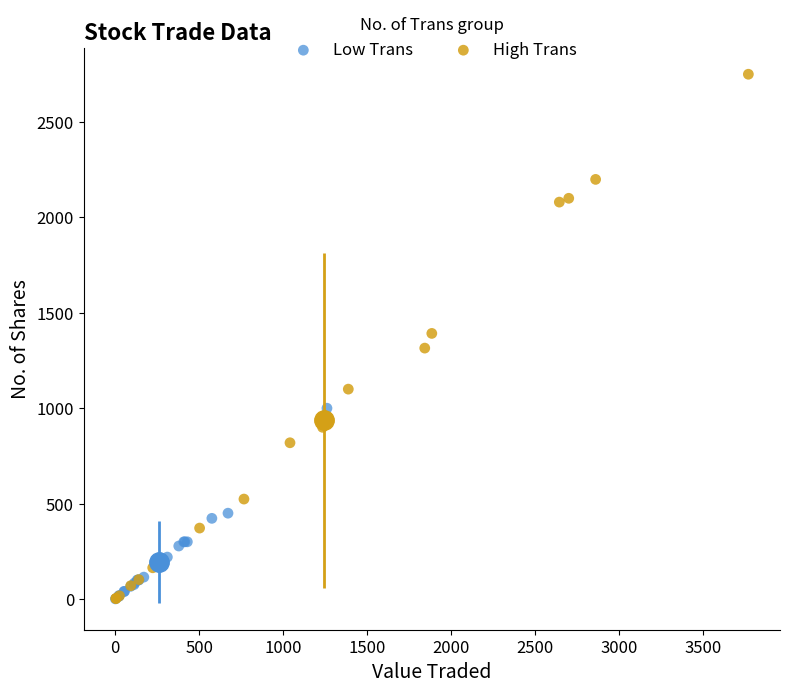

Which series has the widest spread of Y values?

High Trans